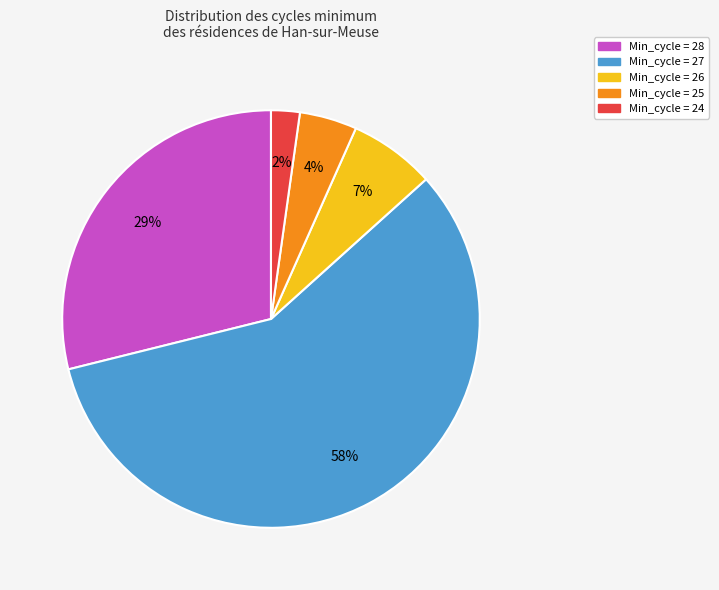

To the nearest percent, what is the difference between the largest and smallest slice percentages?

56%